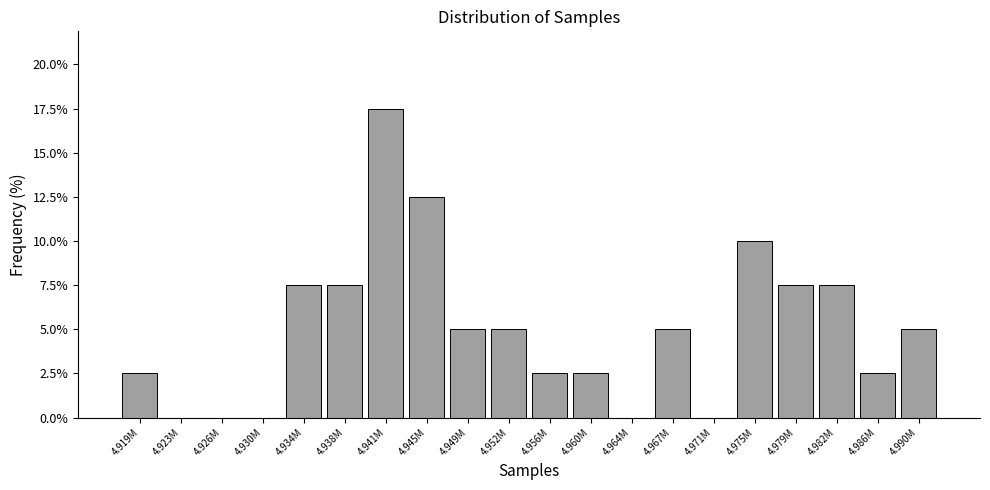

Reading left to right, what are all the values shown in this chart?

4.919M=2.5	4.923M=0.0	4.926M=0.0	4.930M=0.0	4.934M=7.5	4.938M=7.5	4.941M=17.5	4.945M=12.5	4.949M=5.0	4.952M=5.0	4.956M=2.5	4.960M=2.5	4.964M=0.0	4.967M=5.0	4.971M=0.0	4.975M=10.0	4.979M=7.5	4.982M=7.5	4.986M=2.5	4.990M=5.0